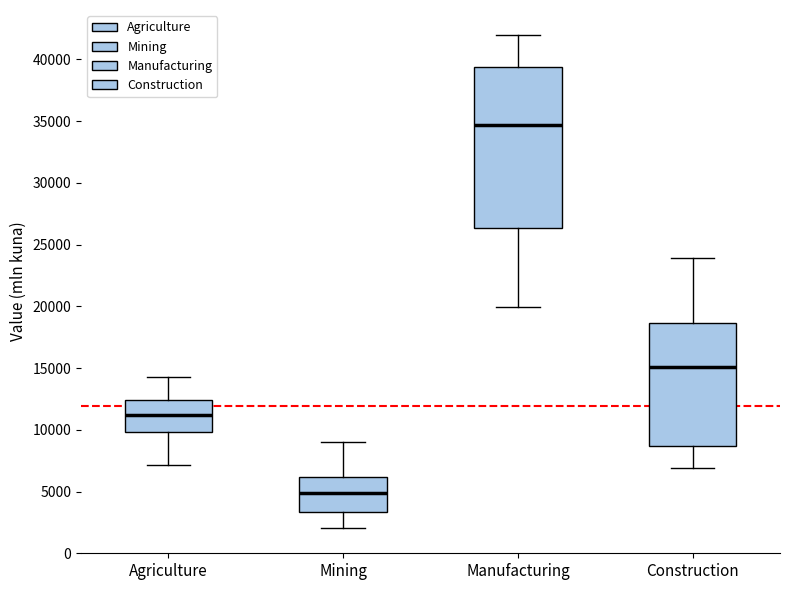

Reading left to right, transcribe this box plot: for each box, give where its median line is, the range the box spans, and where its two whiskers end, as read against the y-axis. The values are not printed on the chart, so give them approximately, as read against the axis.

Agriculture: median 11000, box 10000 to 12500, whiskers 7000 to 14500
Mining: median 5000, box 3500 to 6000, whiskers 2000 to 9000
Manufacturing: median 34500, box 26500 to 39500, whiskers 20000 to 42000
Construction: median 15000, box 8500 to 18500, whiskers 7000 to 24000